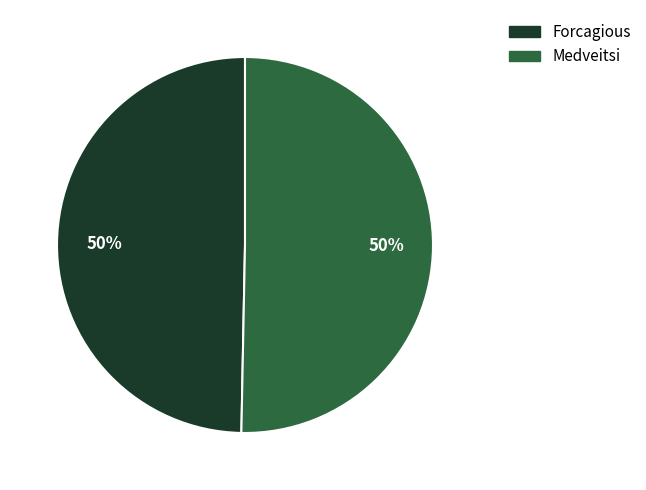

Do Medveitsi and Forcagious together represent more than half of the pie?

Yes